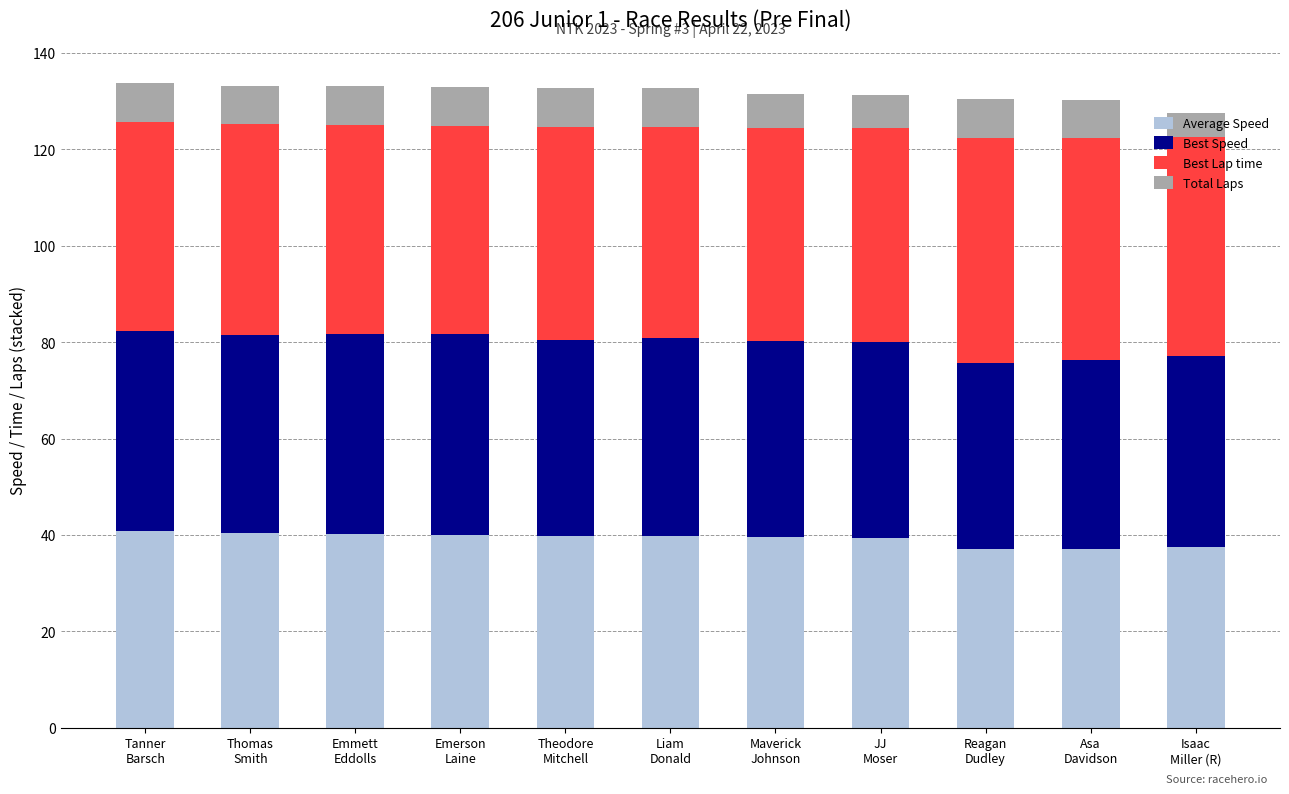

What is the highest value of the Average Speed series?

40.8